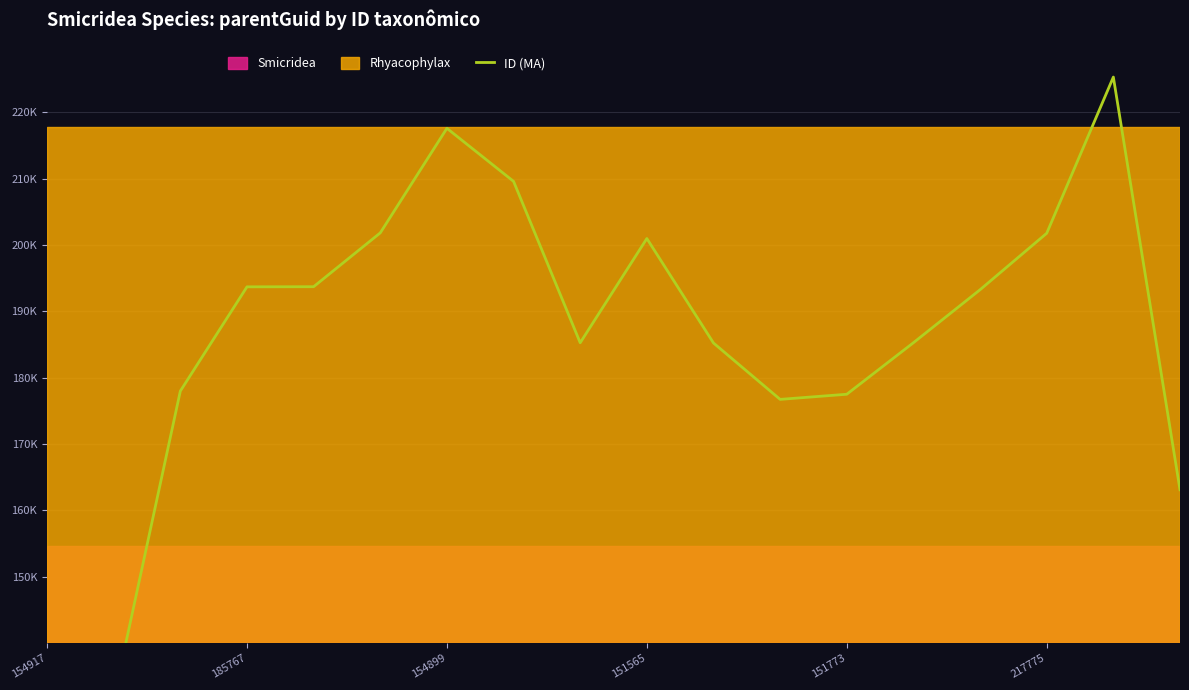

What is the difference between the second highest and minimum values?

116.7